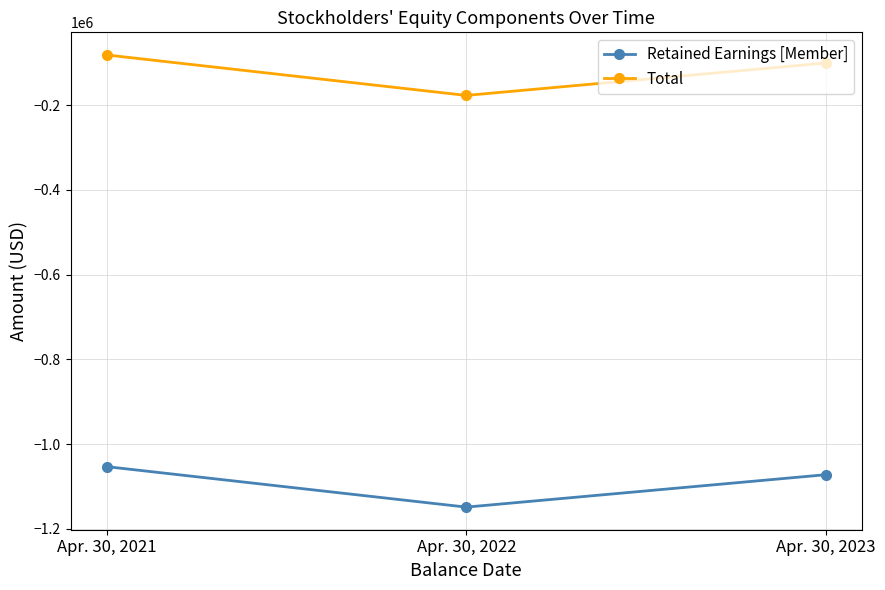

Read the Retained Earnings [Member] value at Apr. 30, 2021, to the nearest 10.

-1053190